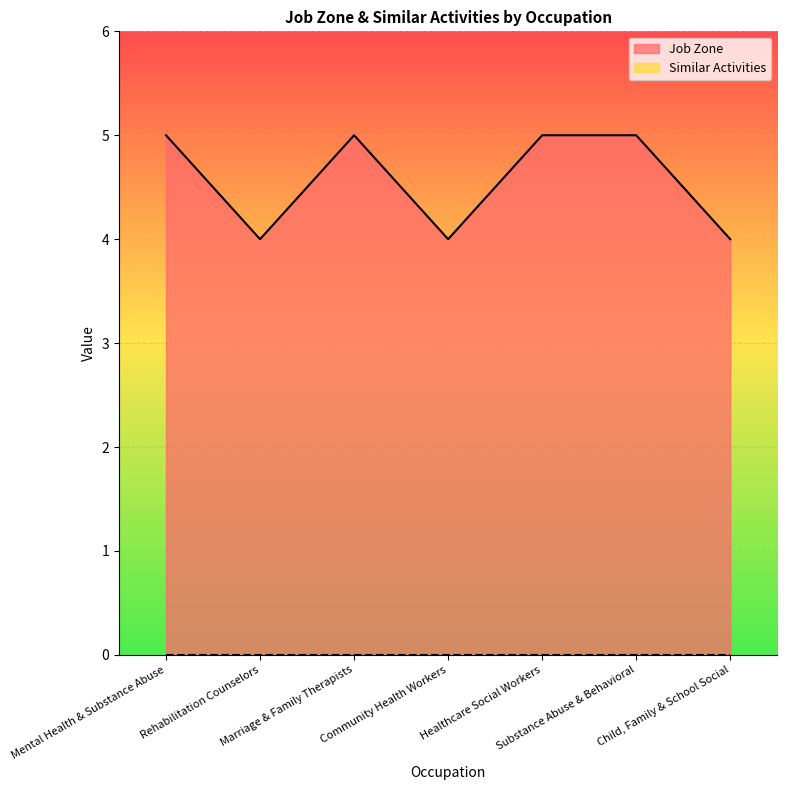

Does the chart display data point markers on the line(s)?

No